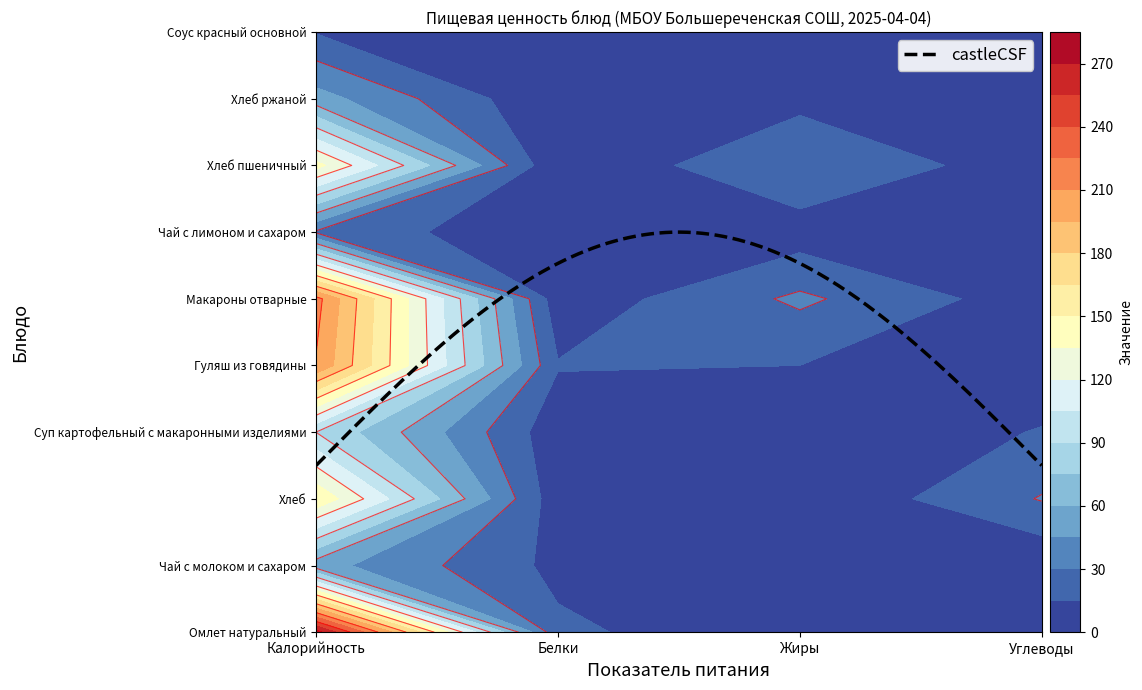

Is it true that Макароны отварные equals 215.5 at Калорийность?

True